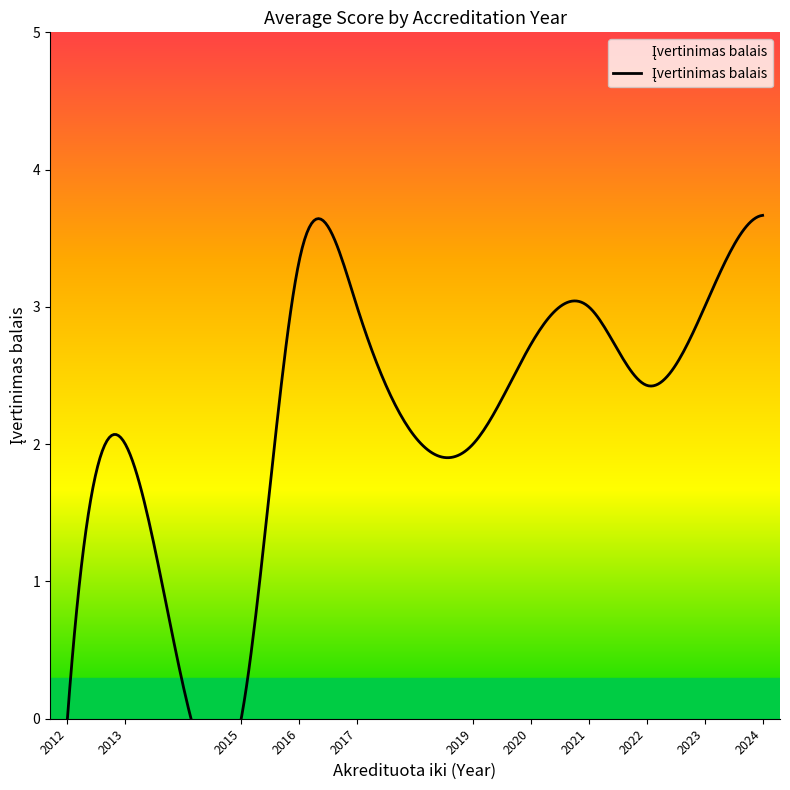

What is the difference between the maximum and minimum values?

4